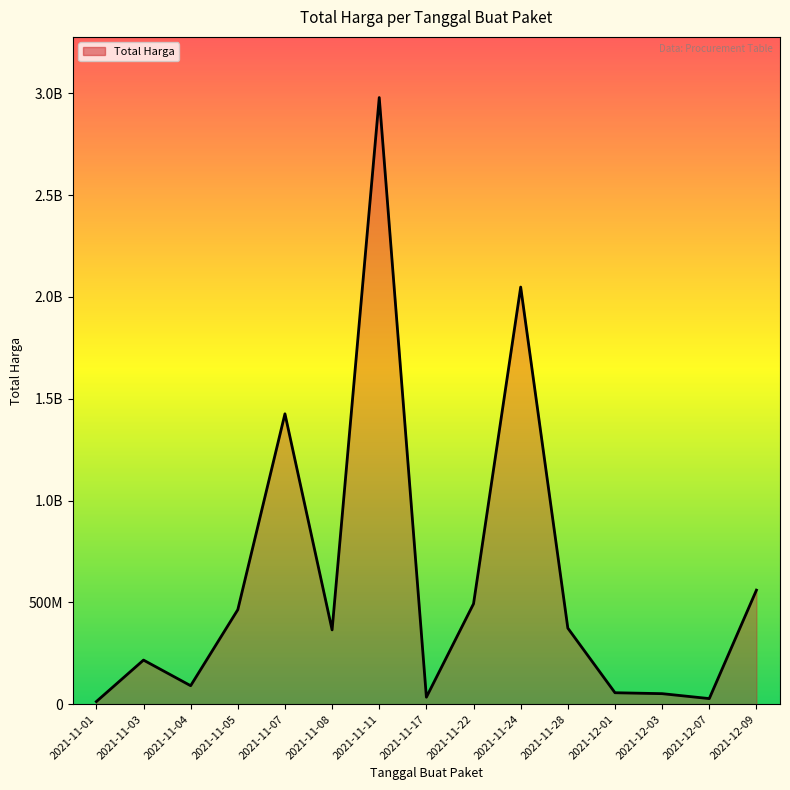

Reading right to left, list all the values displayed in this chart.

2021-12-09=559971000	2021-12-07=27412000	2021-12-03=51601000	2021-12-01=56152800	2021-11-28=373404000	2021-11-24=2048325200	2021-11-22=493000000	2021-11-17=34292000	2021-11-11=2978963240	2021-11-08=364716000	2021-11-07=1425867900	2021-11-05=464002100	2021-11-04=90671200	2021-11-03=216461270	2021-11-01=12787500